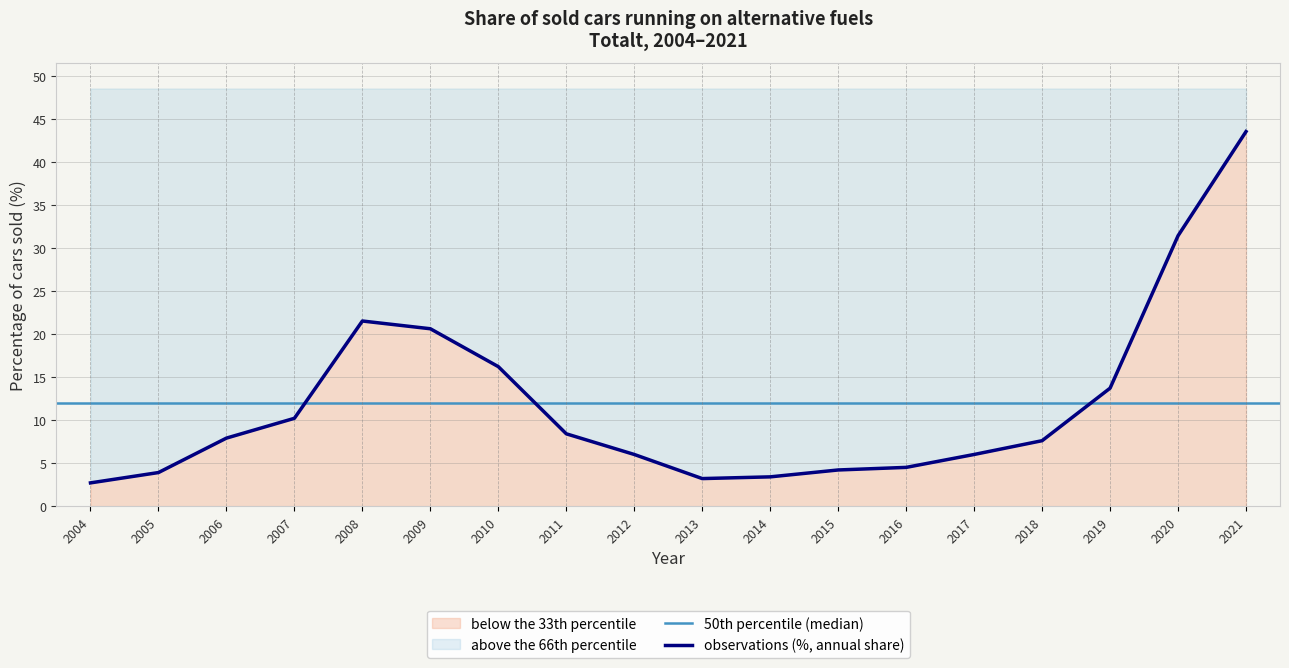

Does the chart have visible grid lines?

Yes